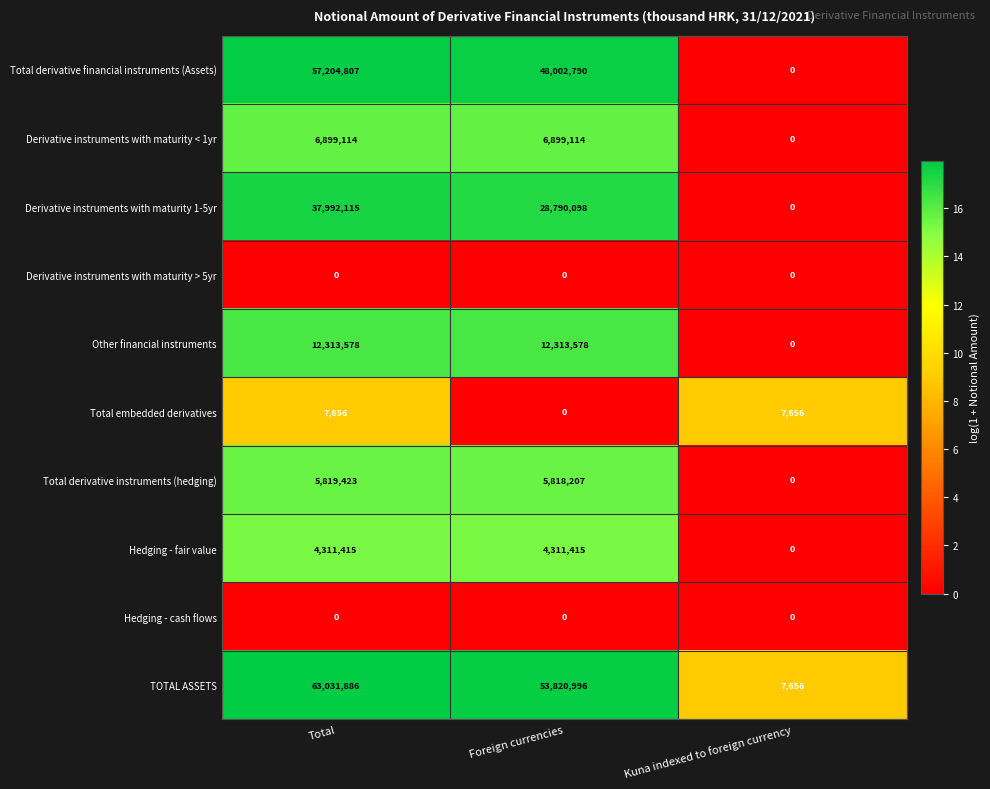

What is the maximum value shown in the chart?

63031886